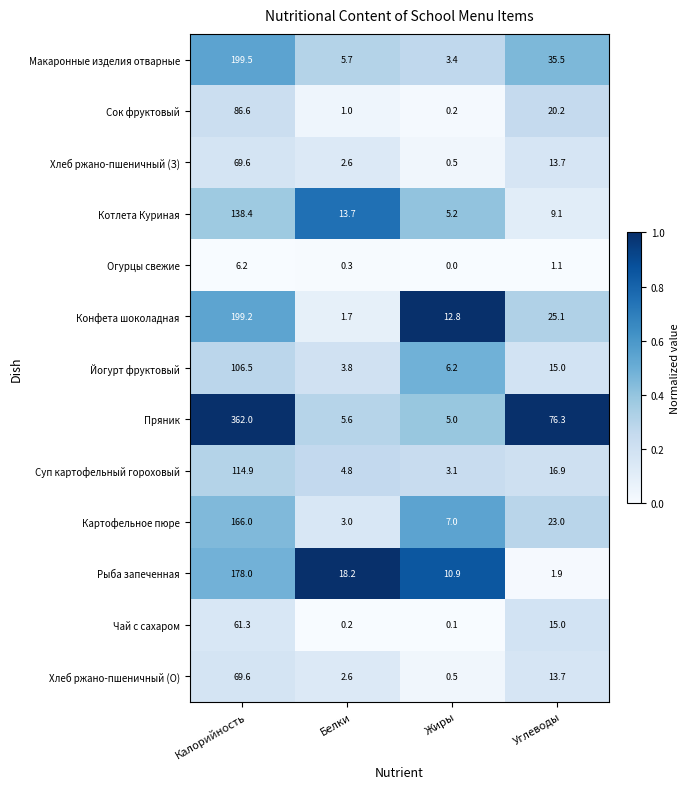

Rank the categories by Пряник value from lowest to highest.

Жиры, Белки, Углеводы, Калорийность